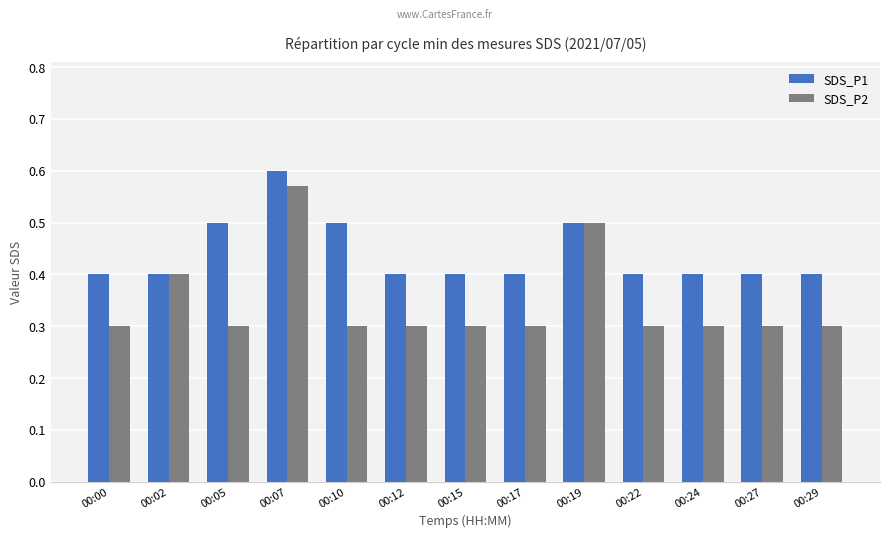

What are all the series names shown in the legend?

SDS_P1, SDS_P2